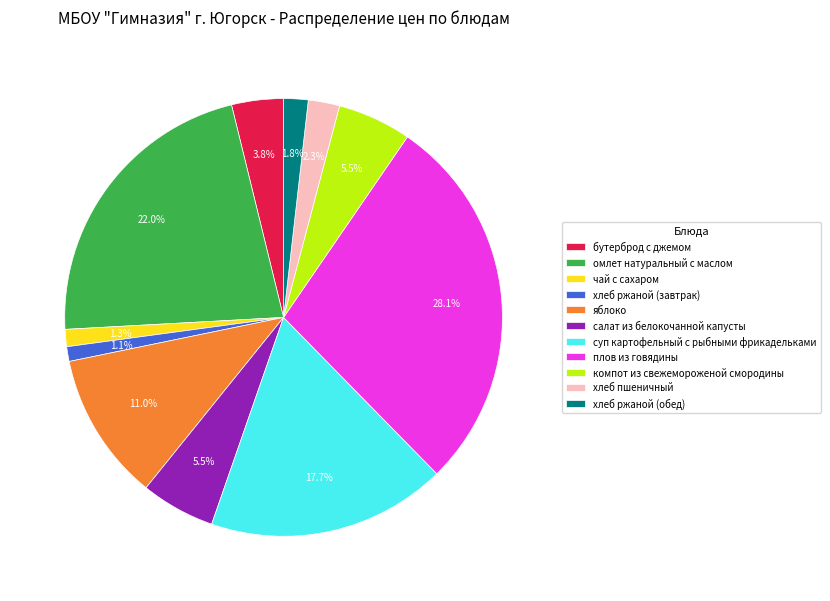

Does any single category account for the majority?

No